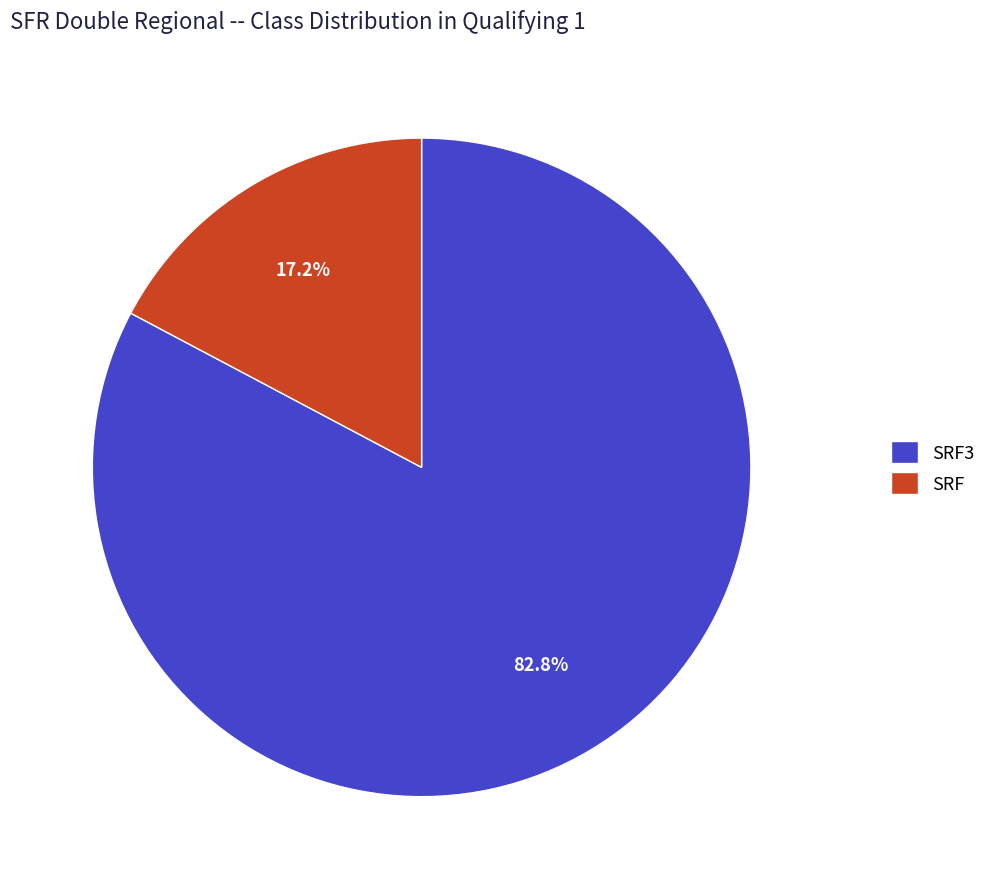

Is it true that SRF3 is 88% of the pie?

False